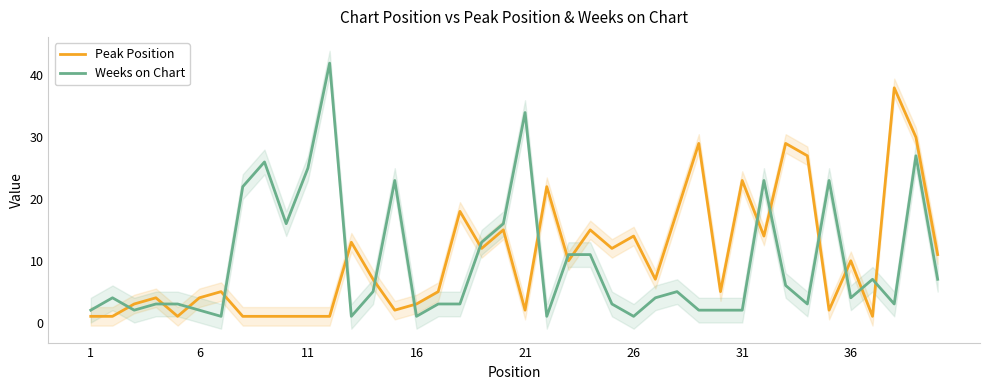

What is the difference between the highest and lowest values at 6?

3